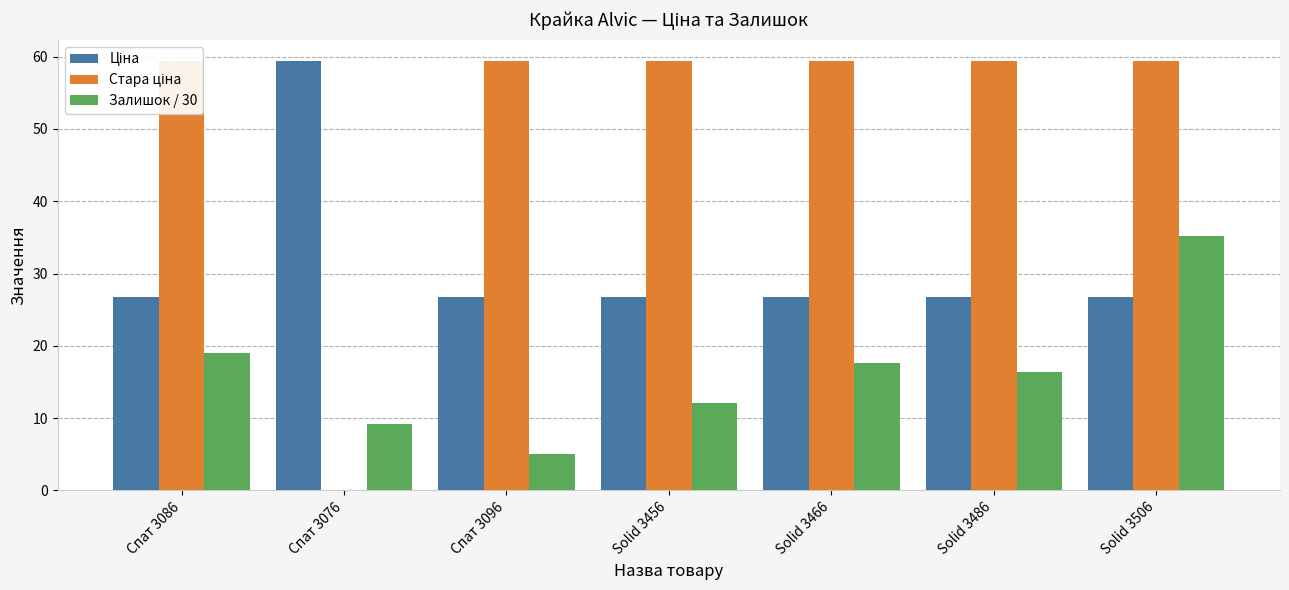

Rank the series by their maximum value, from lowest to highest.

Залишок / 30, Ціна, Стара ціна